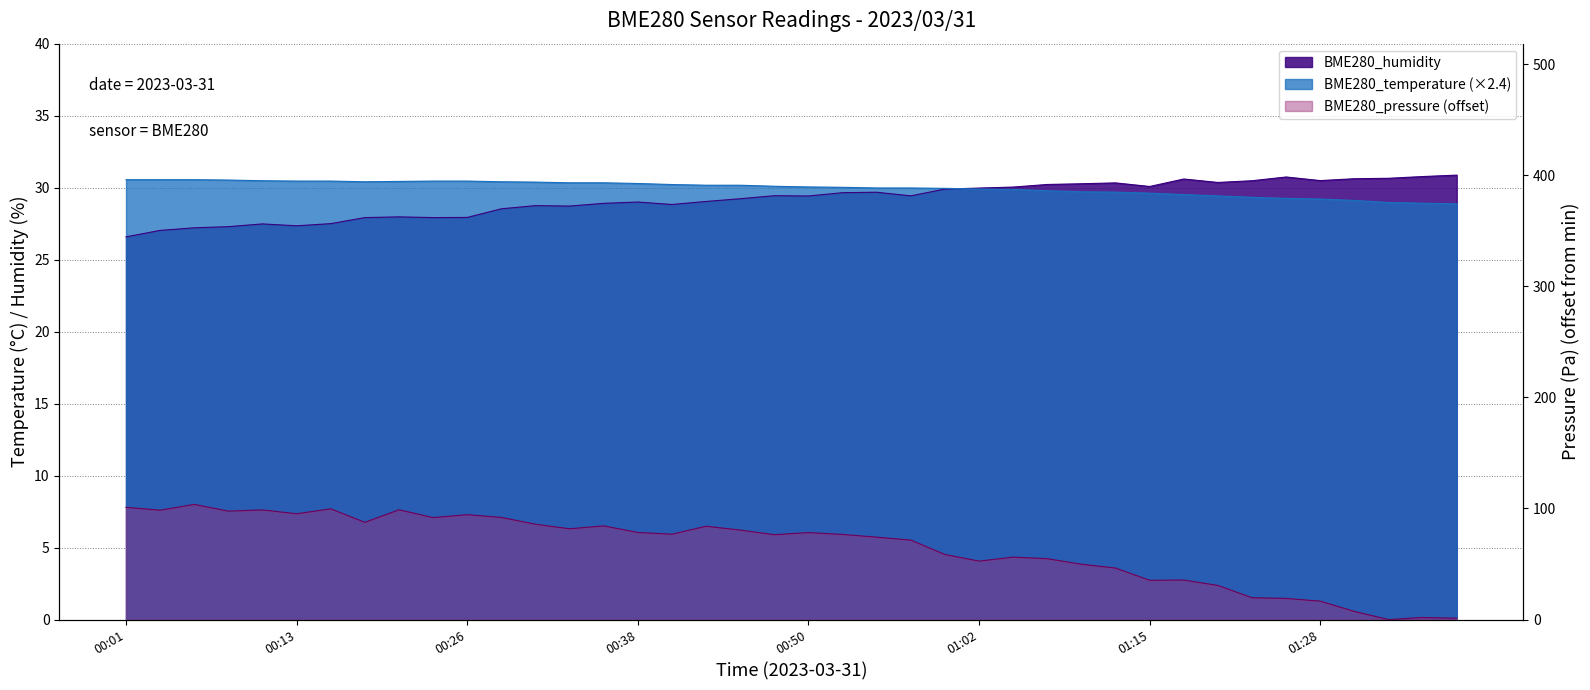

What is the label of the 4th point from the right?

01:30